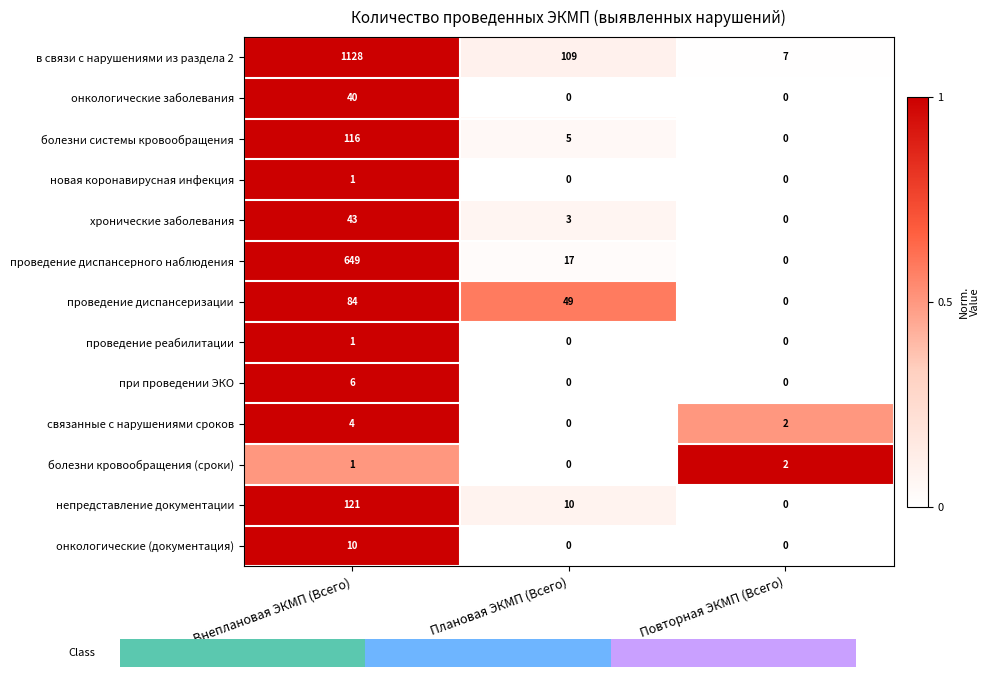

How many positive values does the при проведении ЭКО series have?

1